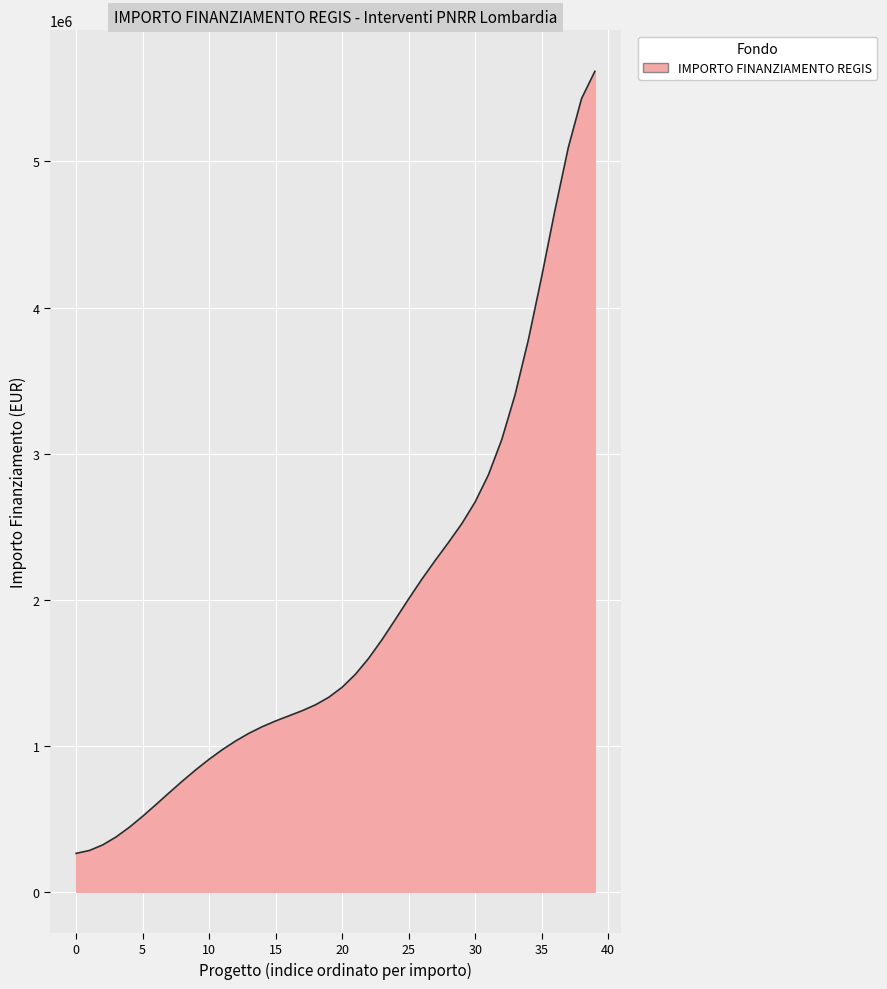

What is the difference between the maximum and minimum values?

5353903.0